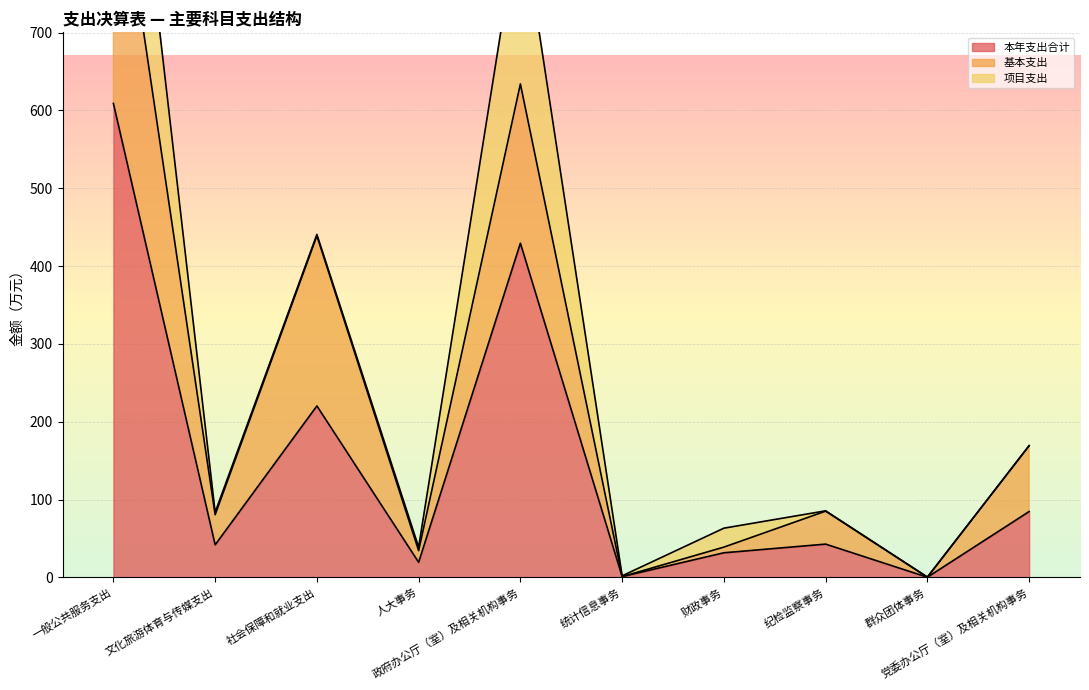

Count the number of categories in the chart.

10